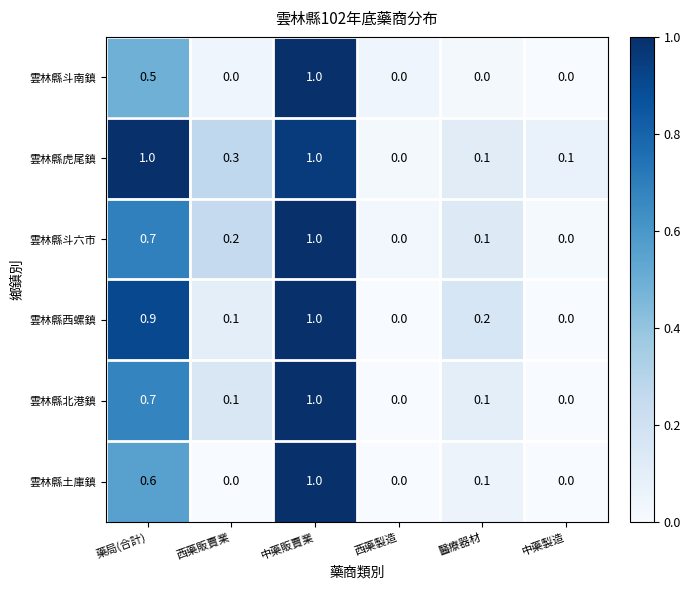

What is the total value across all series at 中藥製造?

0.1